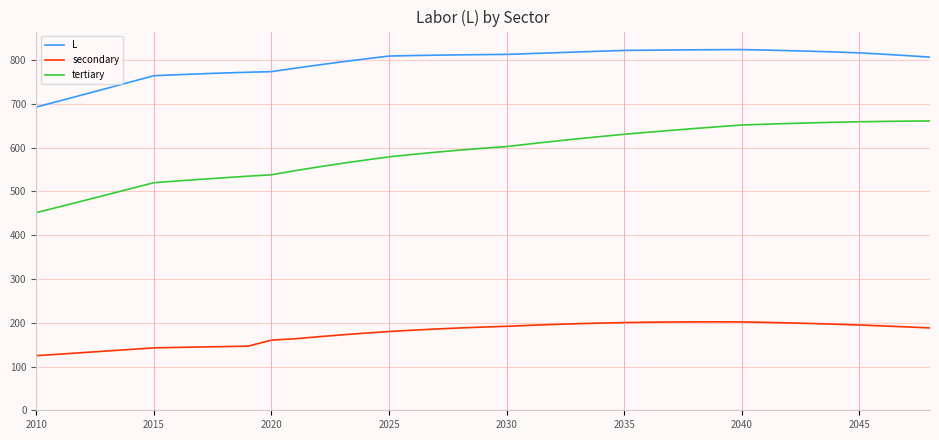

True or false: secondary and tertiary cross at least once.

False